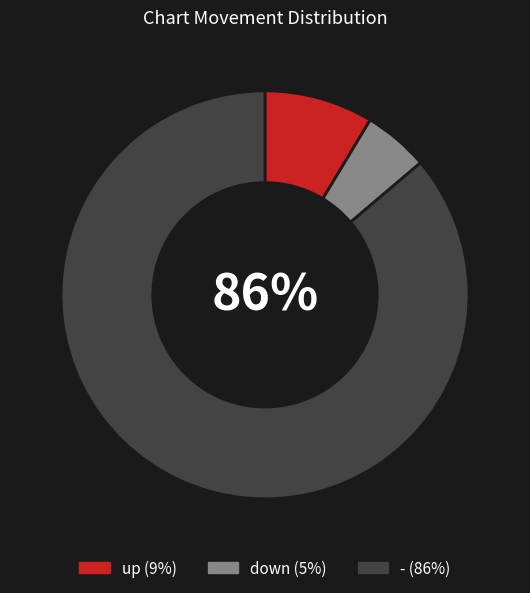

Rank the categories by value from highest to lowest.

-, up, down